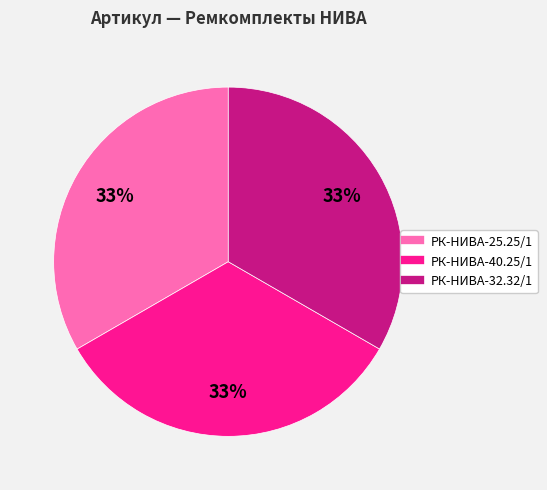

To the nearest percent, what is the average slice percentage?

33%